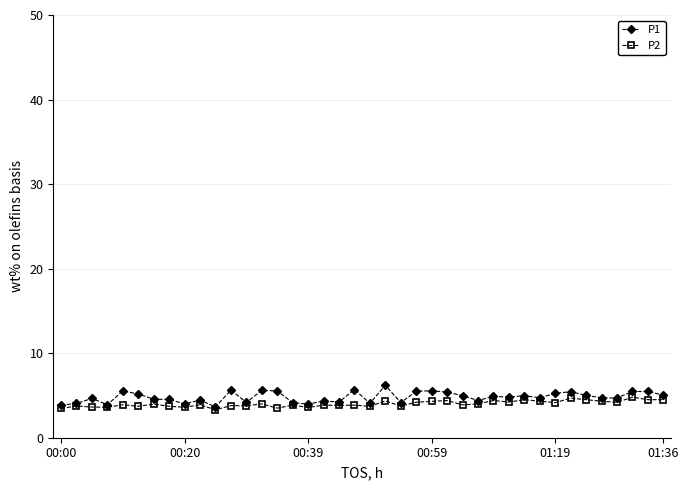

What is the value of the P2 point at the 3rd from the left?

3.6